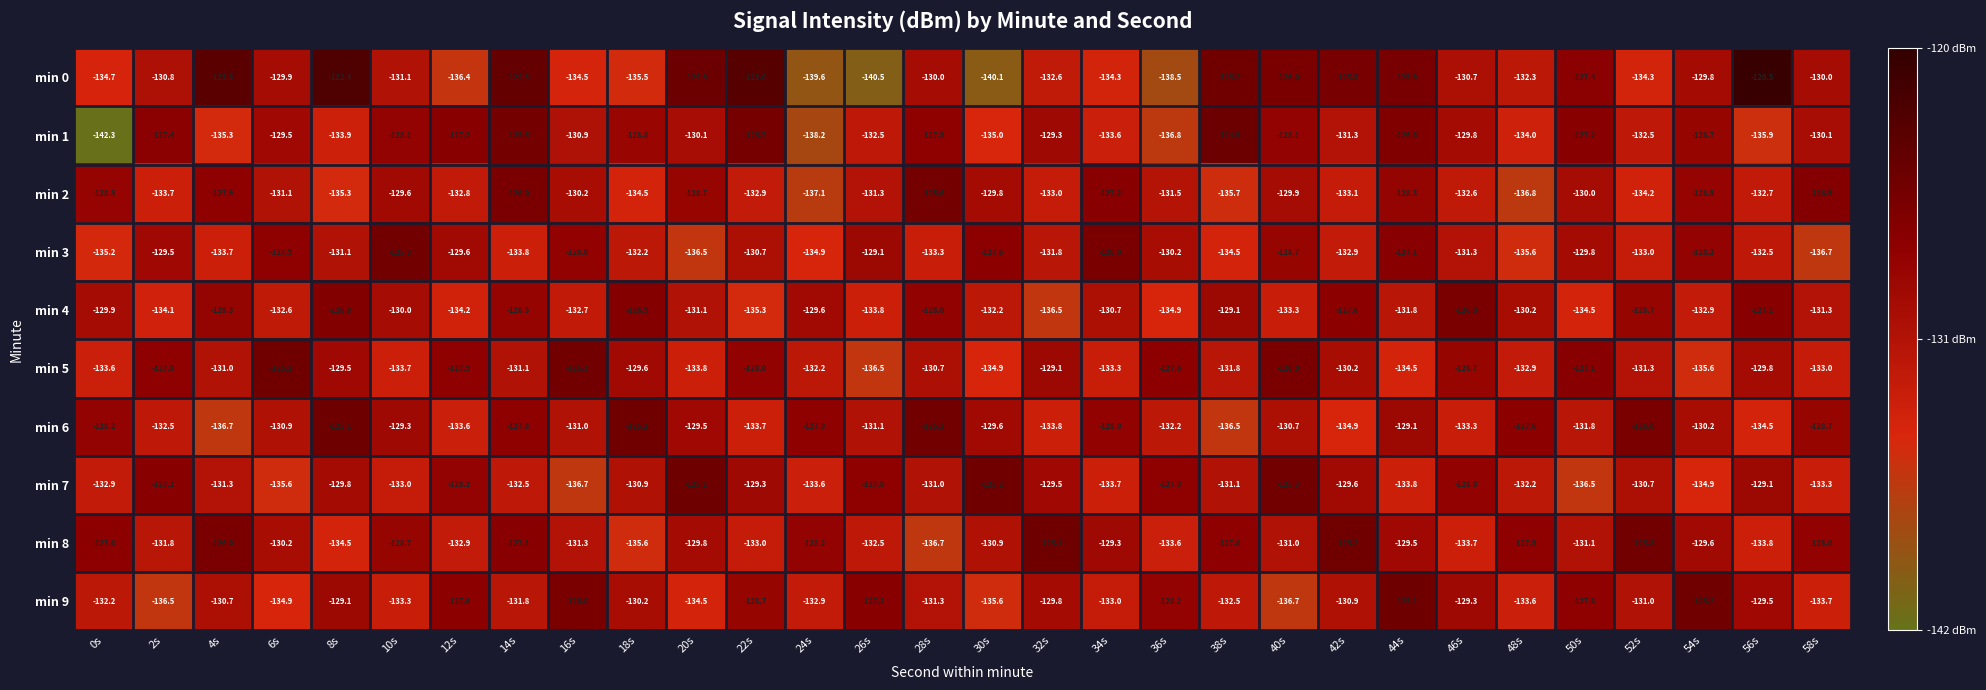

What is the sum of all min 6 values?

-3914.7